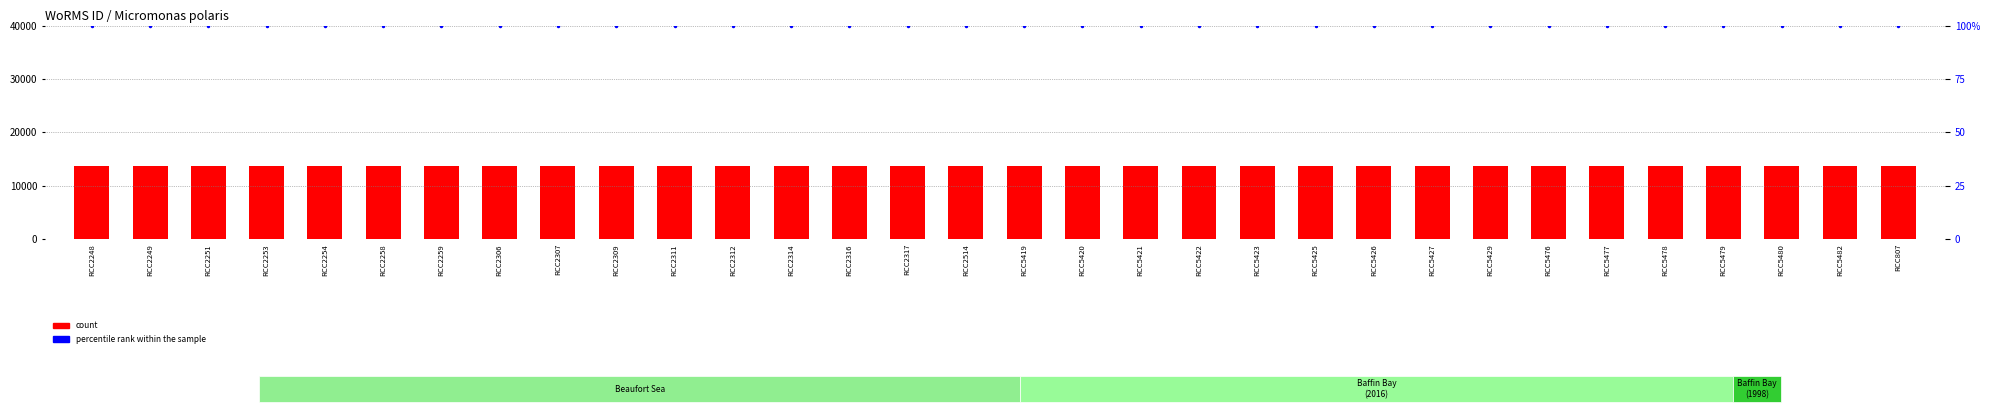

Which series has the largest range (max minus min)?

count